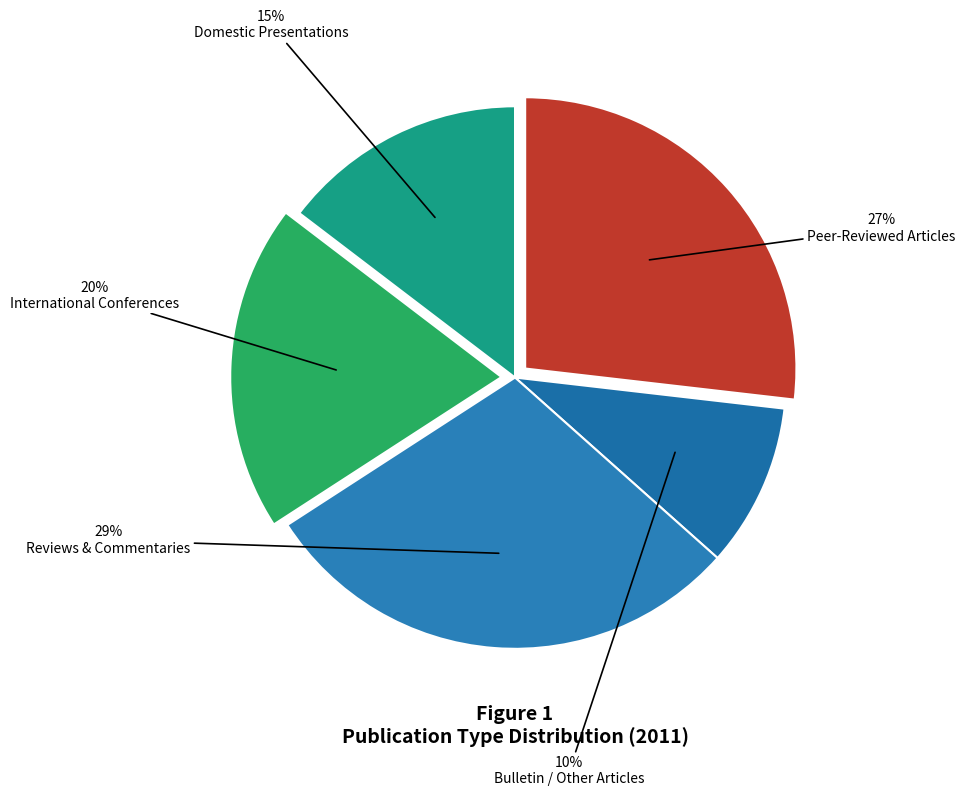

Count the number of slices in the pie.

5